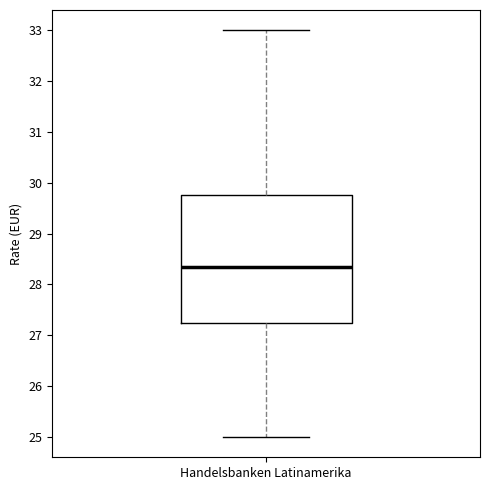

Read this box plot against the y-axis: the position of the median line, the range covered by the box, and the ends of both whiskers. The values are not printed on the chart, so give them approximately, as read against the axis.

median 28.3, box 27.3 to 29.8, whiskers 25.0 to 33.0